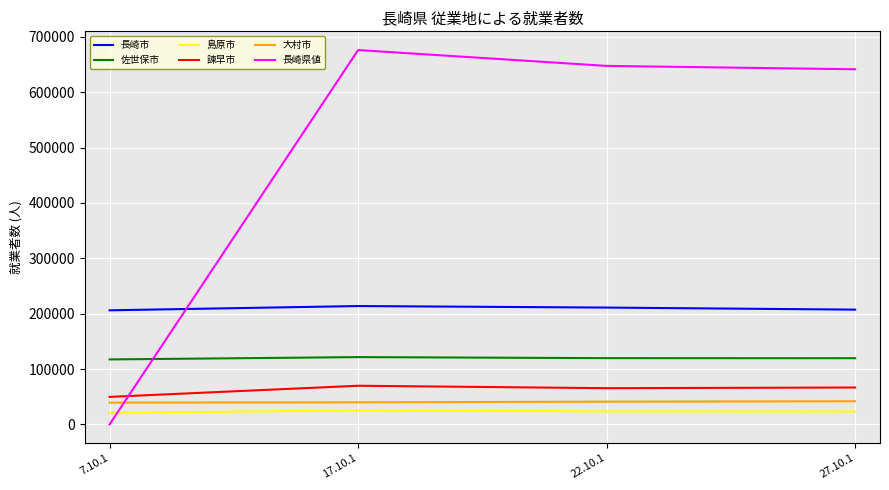

Which series ends up on top after the final intersection of 諫早市 and 長崎県値?

長崎県値